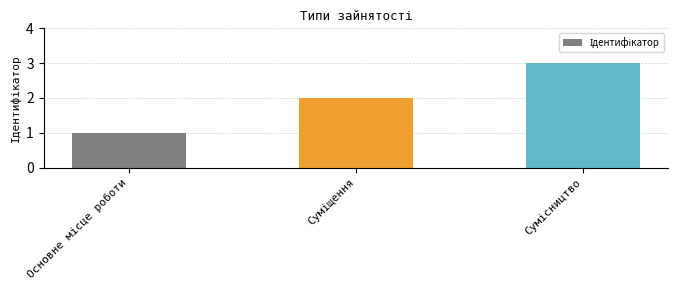

What is the greatest value displayed?

3